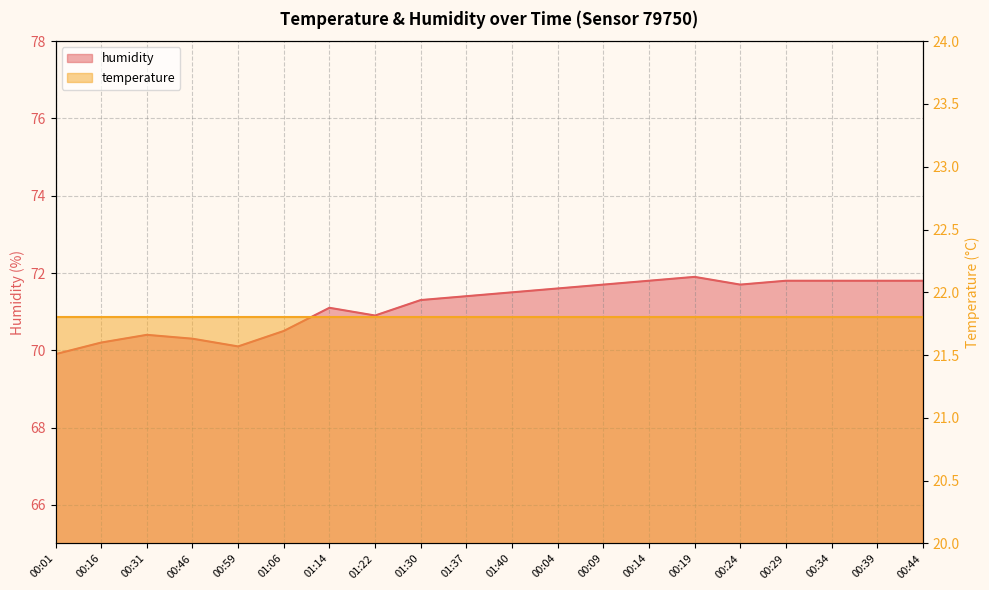

Reading right to left, list all the values displayed in this chart.

71.8	71.8	71.8	71.8	71.7	71.9	71.8	71.7	71.6	71.5	71.4	71.3	70.9	71.1	70.5	70.1	70.3	70.4	70.2	69.9